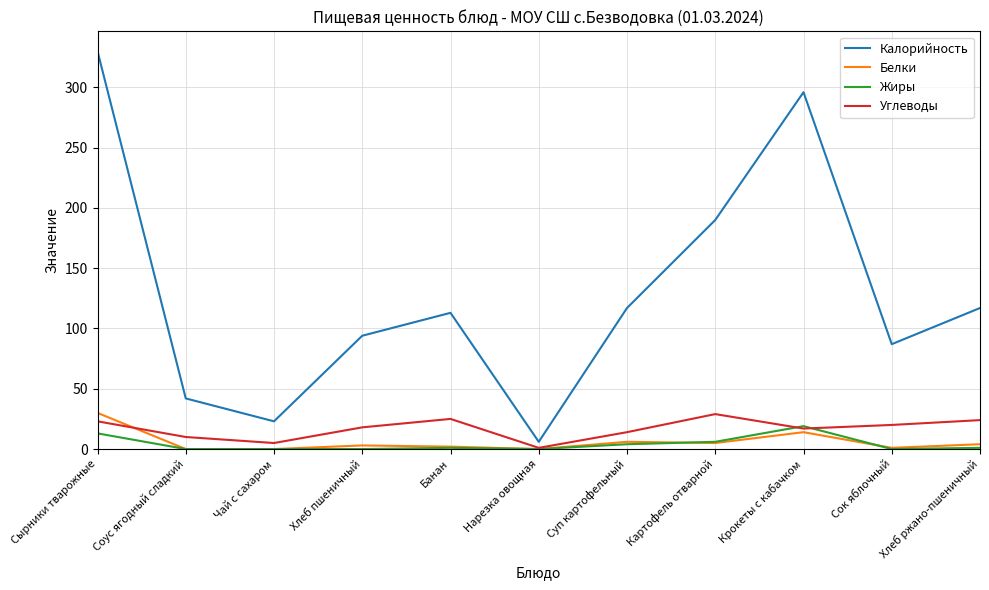

At how many categories does at least one series exceed 294?

2